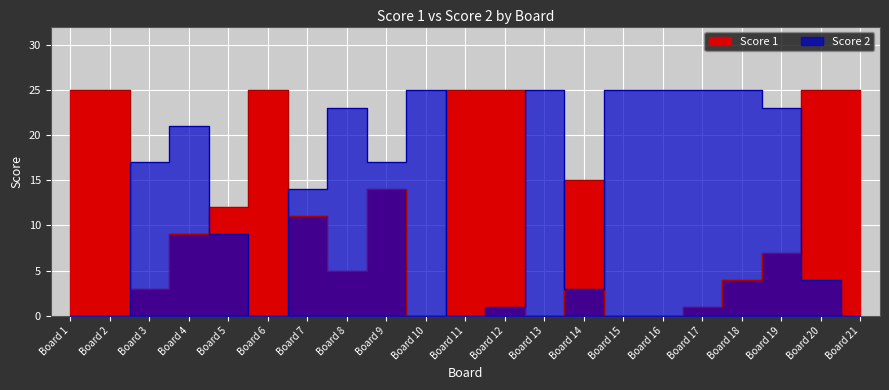

True or false: Score 2 and Score 1 intersect in this chart.

True